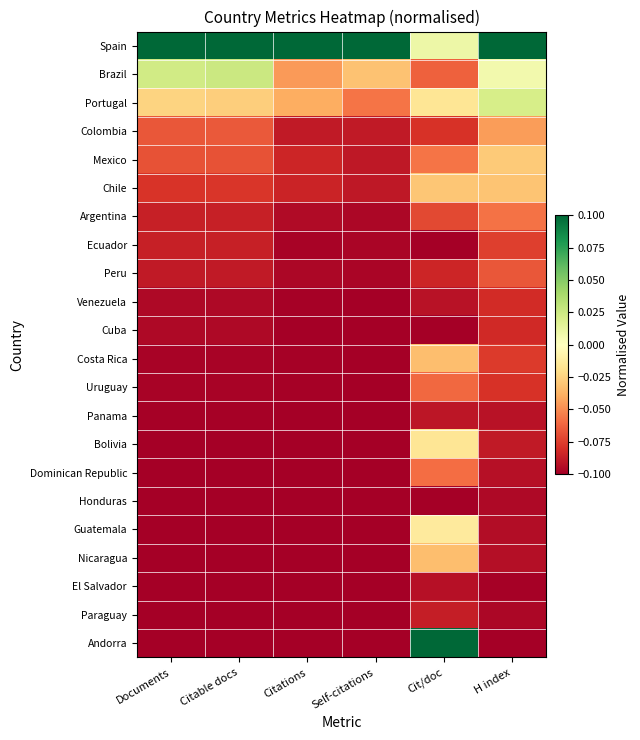

At which category is the sum across all series the highest?

Cit/doc